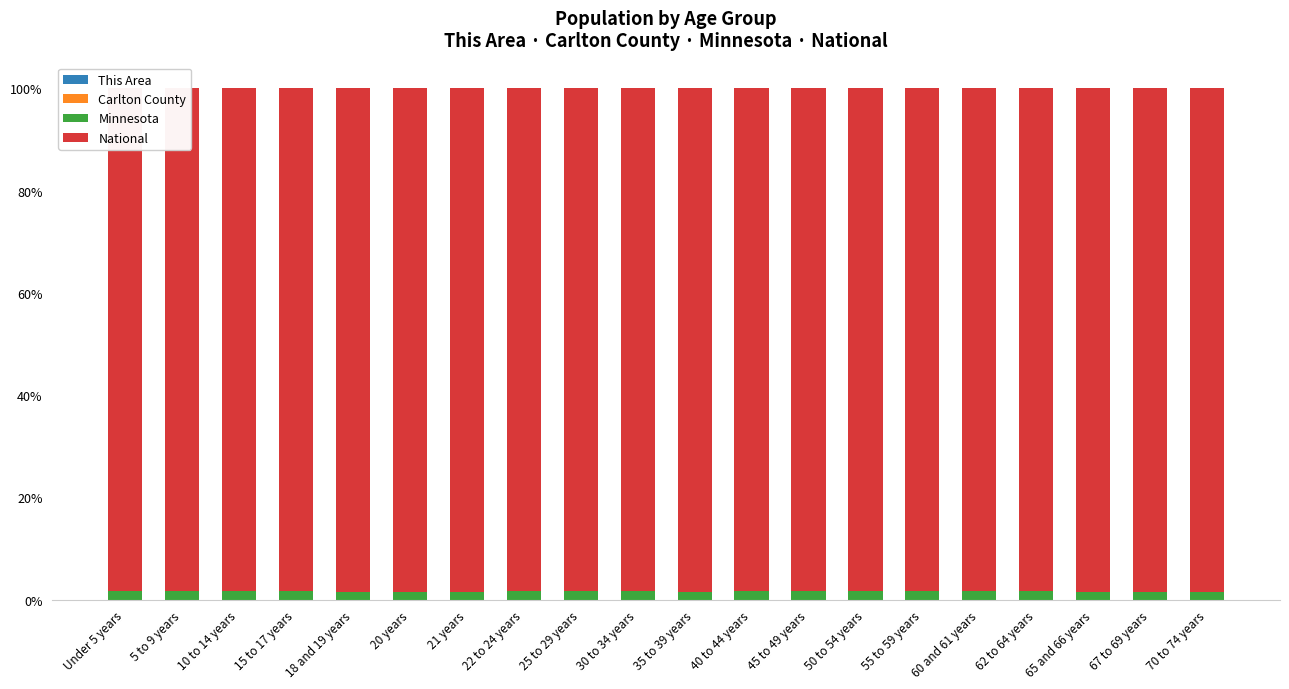

Are the bars grouped side by side (vs. stacked)?

No